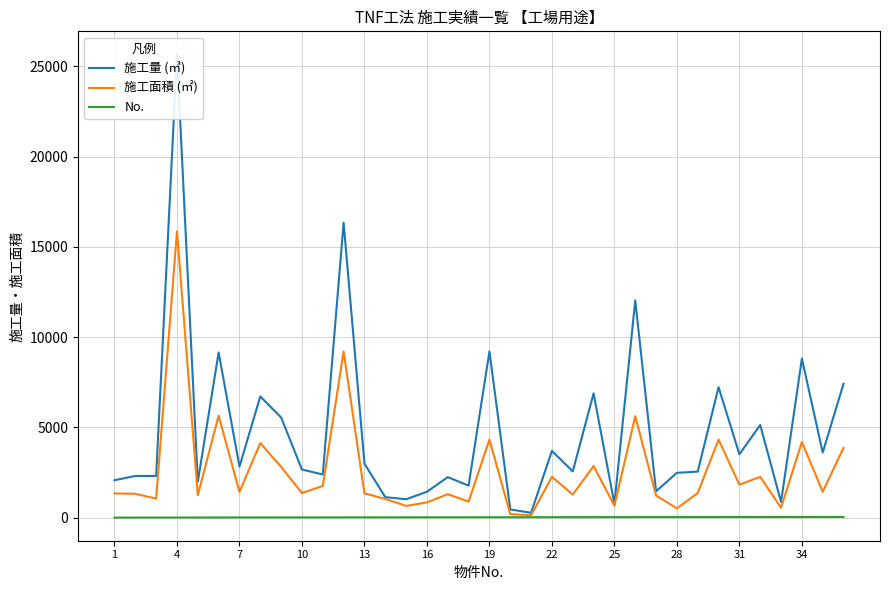

How many distinct data groups are displayed?

3